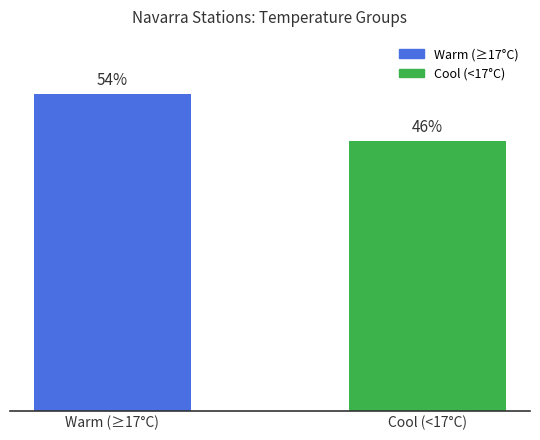

What is the label of the 2nd bar from the left?

Cool (<17°C)